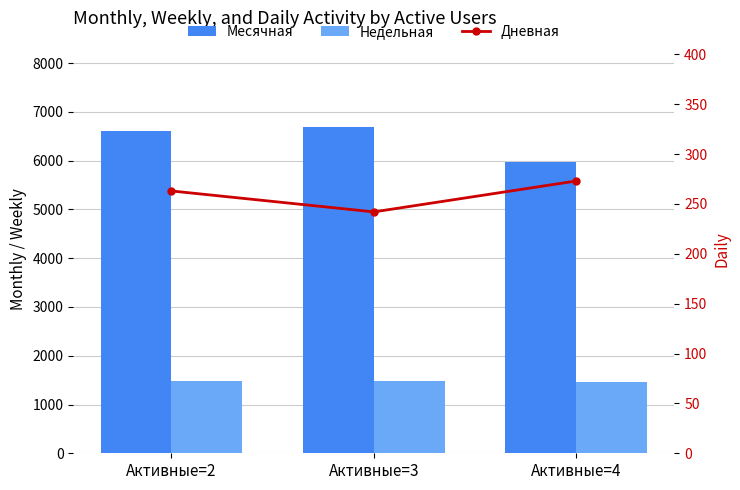

What is the approximate value of Дневная at Активные=2, to the nearest 10?

260